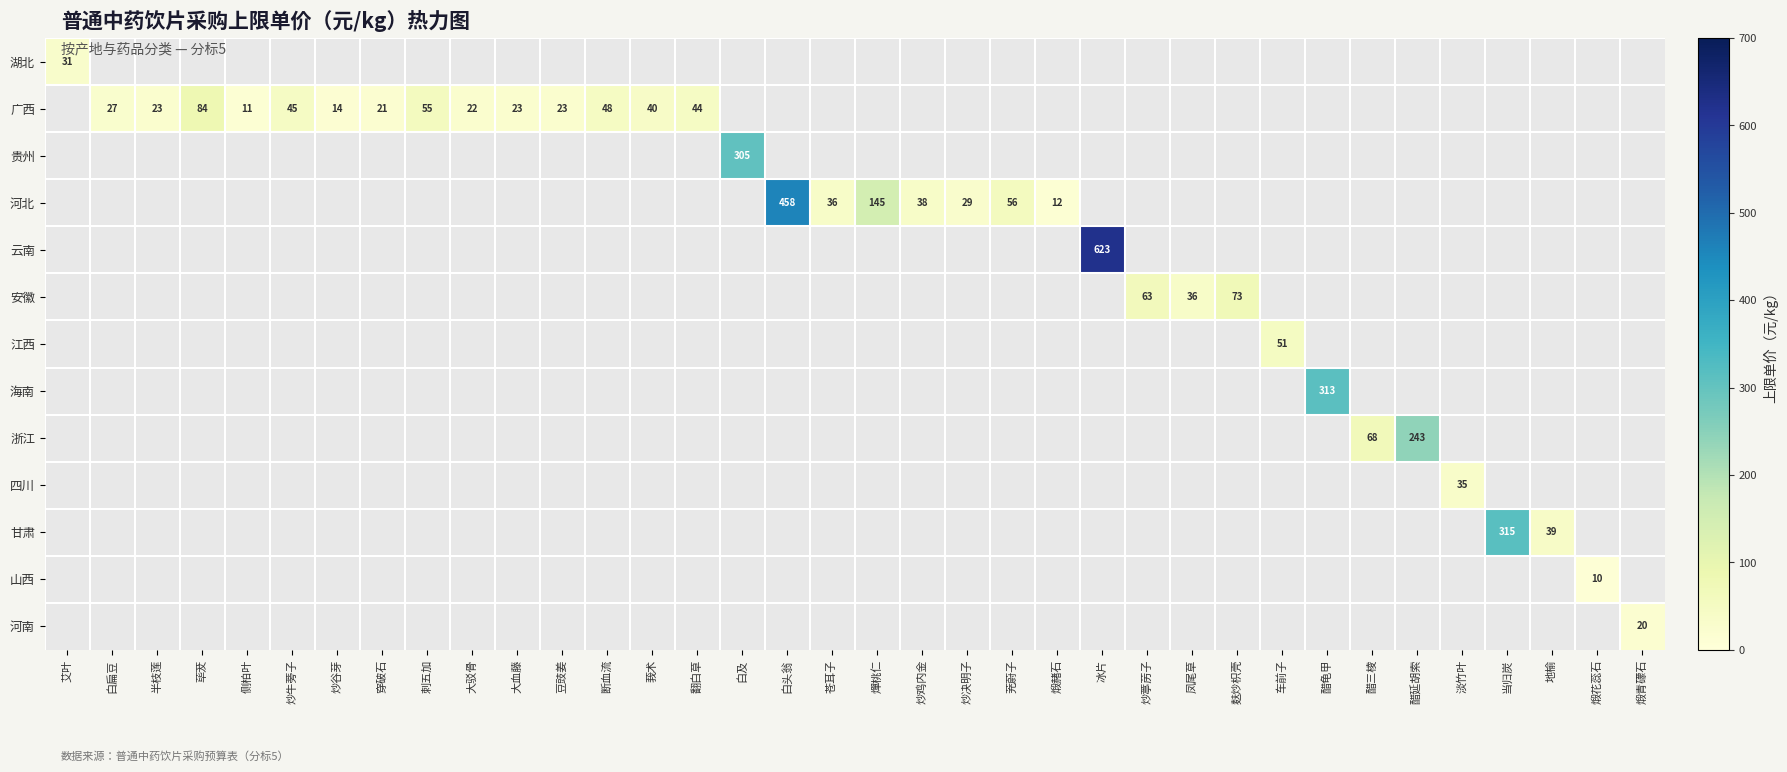

Which category has the highest value across all series?

冰片